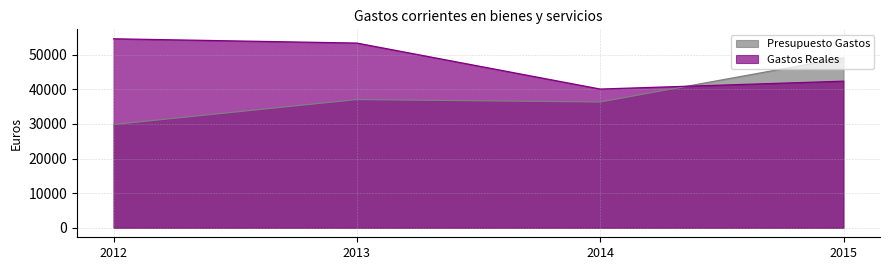

Reading left to right, list all the values displayed in this chart.

Presupuesto Gastos: 29848.0	37063.0	36357.0	49117.0
Gastos Reales: 54622.1	53386.1	40099.2	42372.2